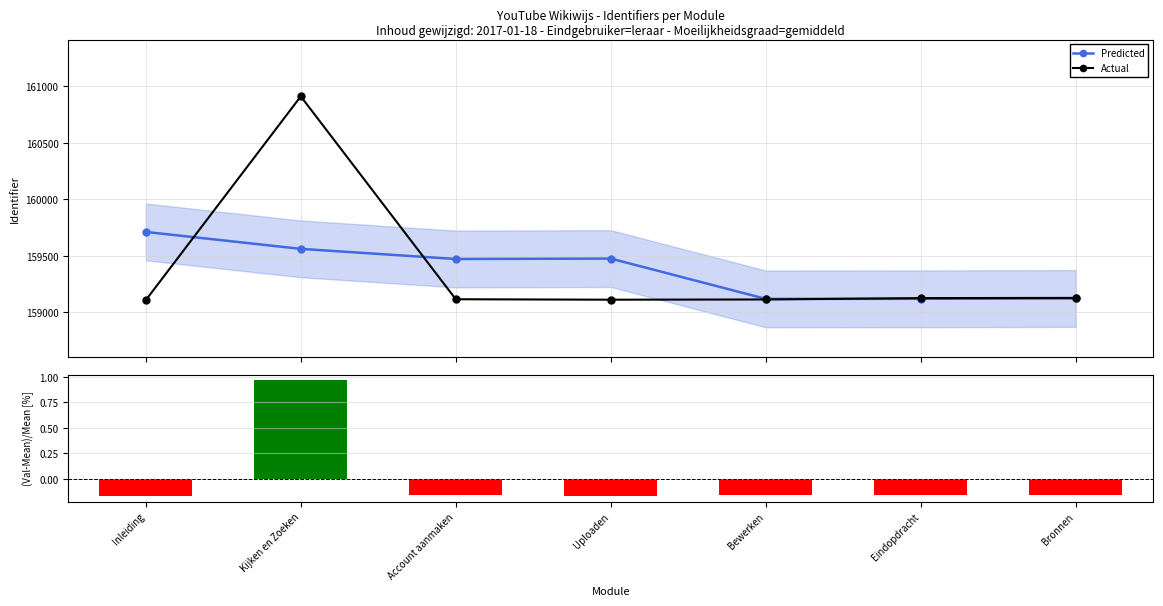

Reading left to right, list all the values displayed in this chart.

Predicted: 159710.7	159561.0	159471.6	159475.2	159119.2	159120.0	159122.7
Actual: 159108.0	160908.0	159116.0	159112.0	159114.0	159126.0	159128.0
(Val-Mean)/Mean: -0.2	1.0	-0.2	-0.2	-0.2	-0.2	-0.2